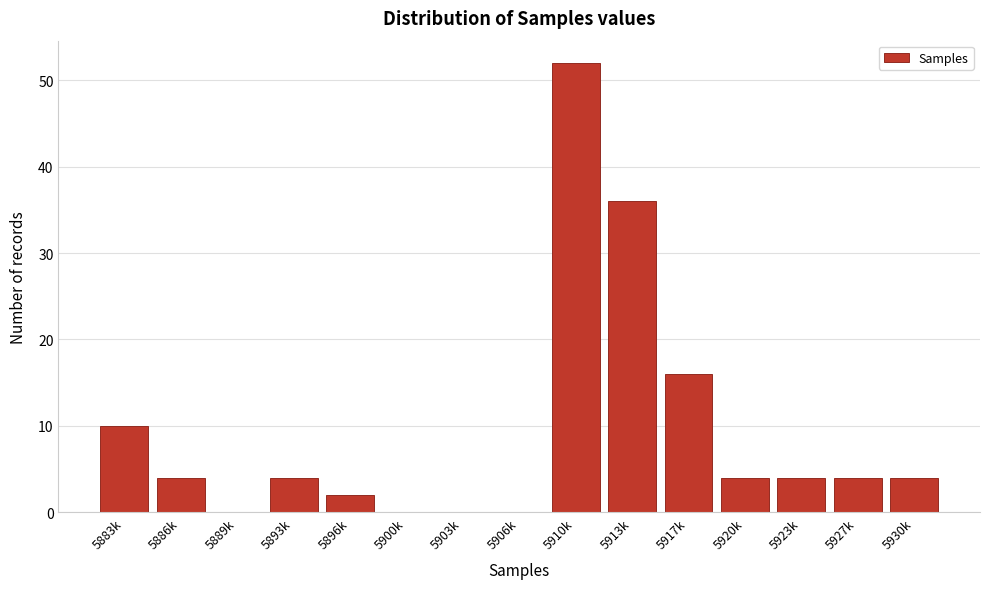

Reading left to right, transcribe all the data shown in this chart.

5883k=10	5886k=4	5889k=0	5893k=4	5896k=2	5900k=0	5903k=0	5906k=0	5910k=52	5913k=36	5917k=16	5920k=4	5923k=4	5927k=4	5930k=4